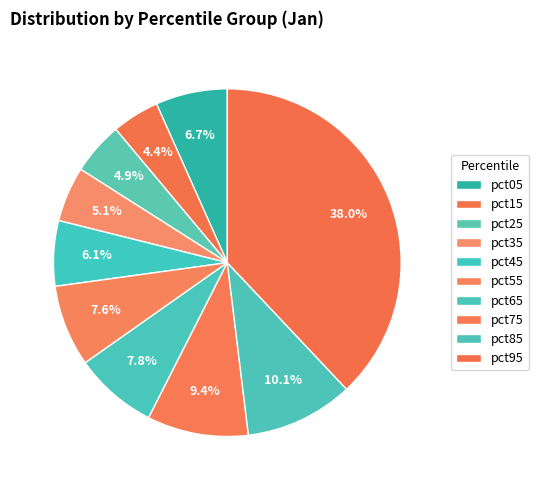

How many slices are in this pie chart?

10